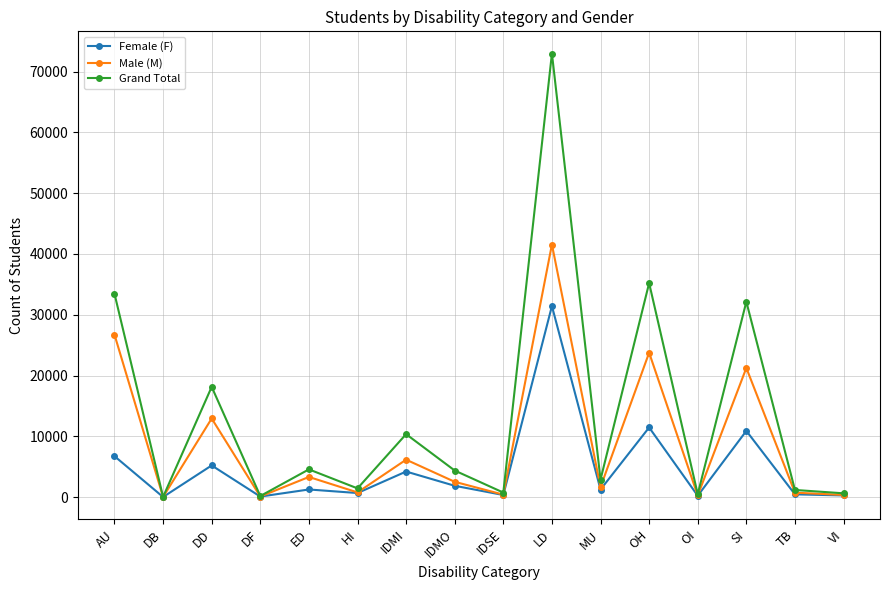

At which category does Female (F) reach its first local peak?

DD